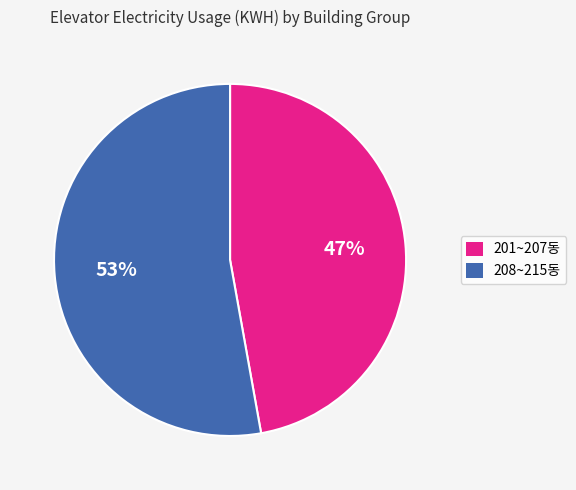

Count the number of slices in the pie.

2